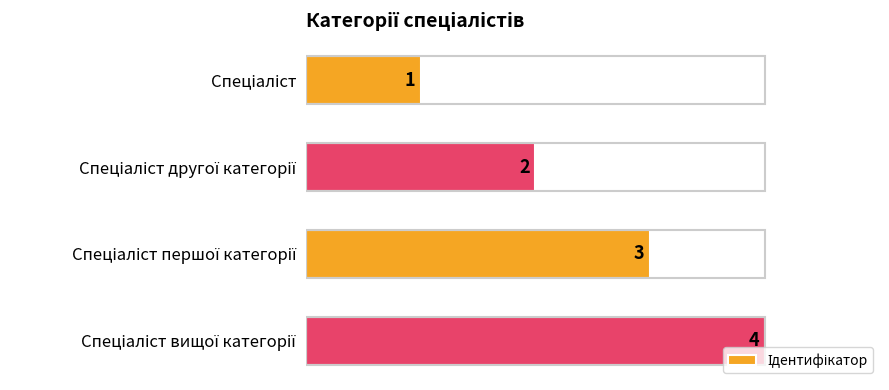

What is the greatest value displayed?

4